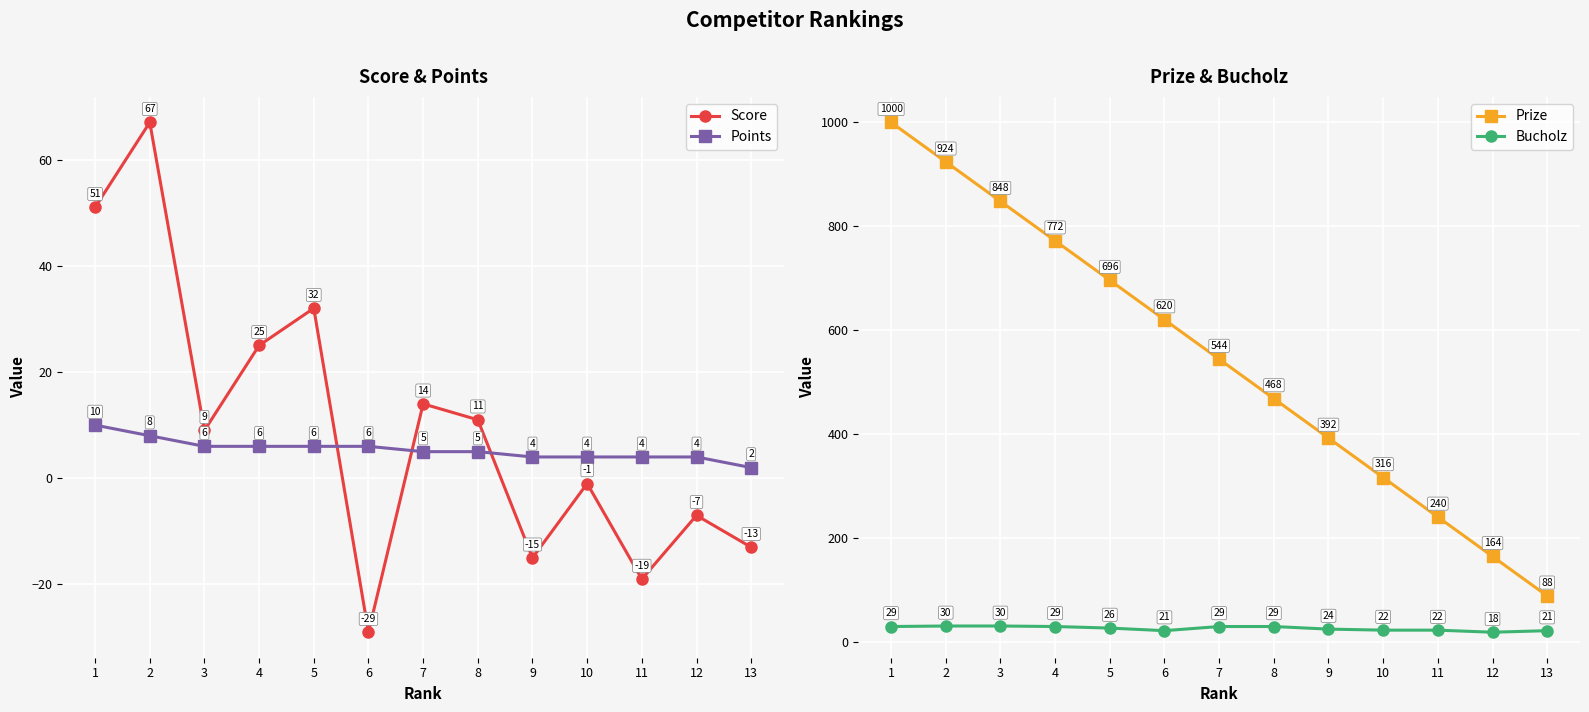

At which category is the sum across all series the highest?

1